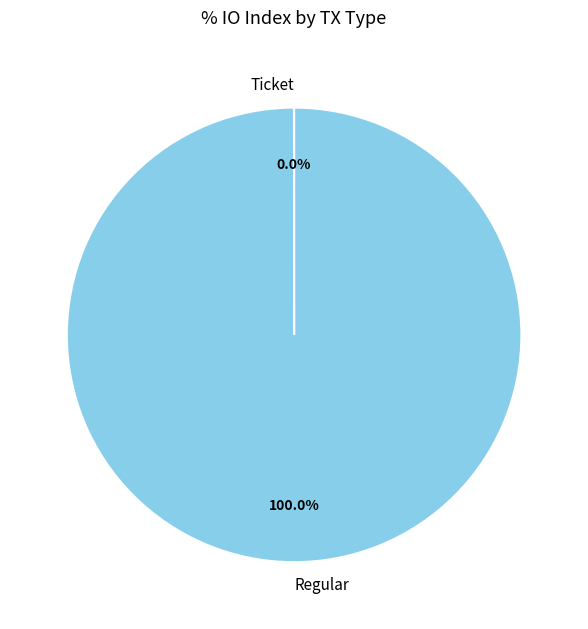

What is the largest slice in the pie chart?

Regular